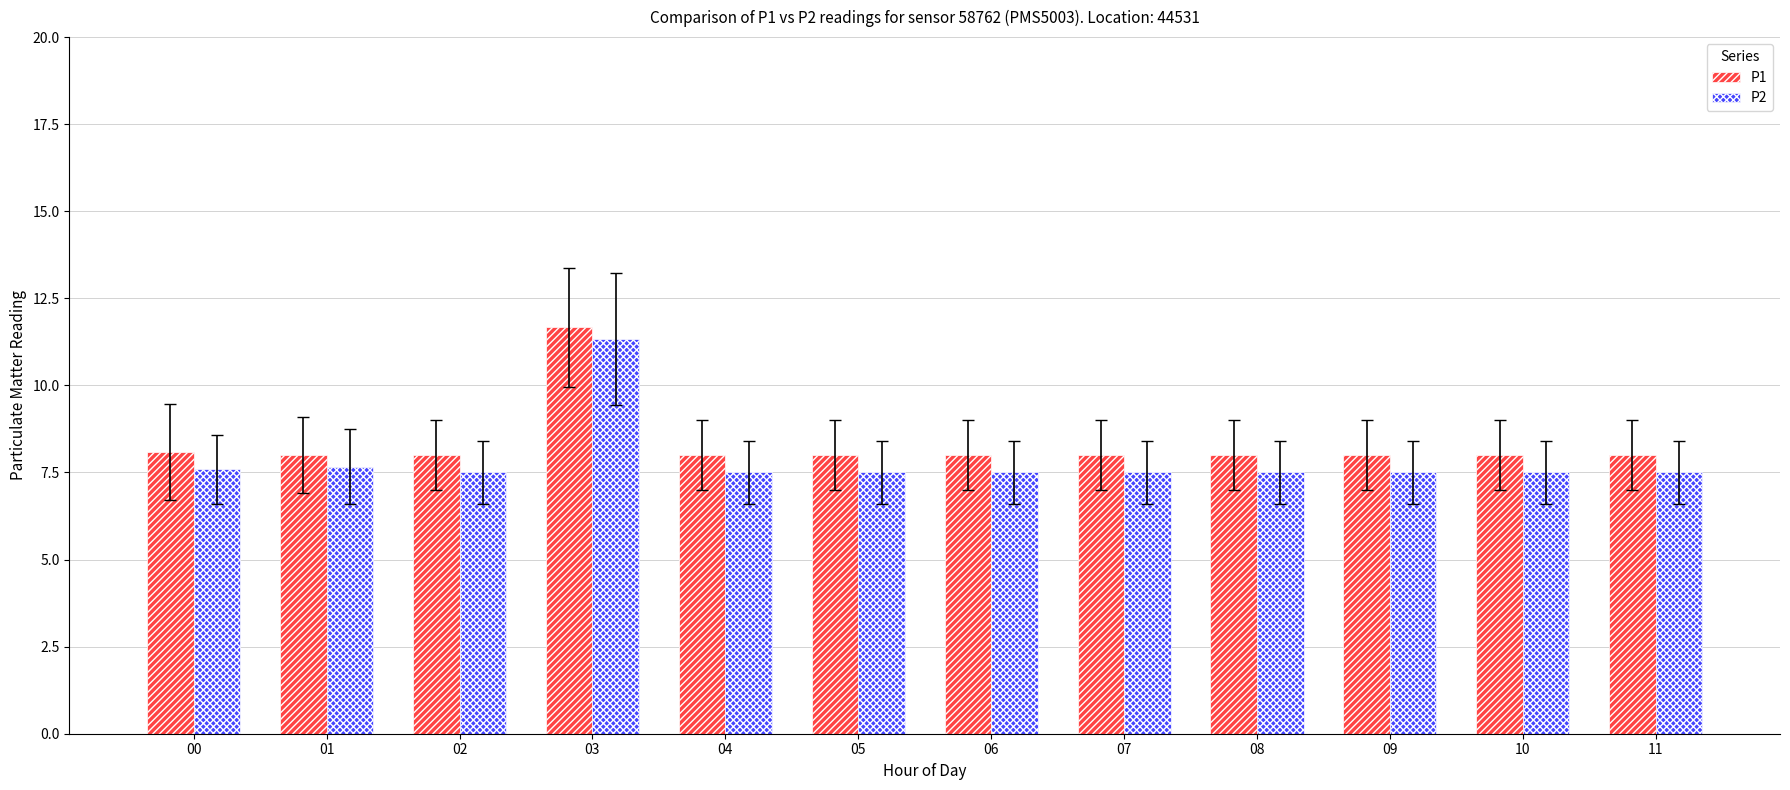

At which category is the sum across all series the highest?

03